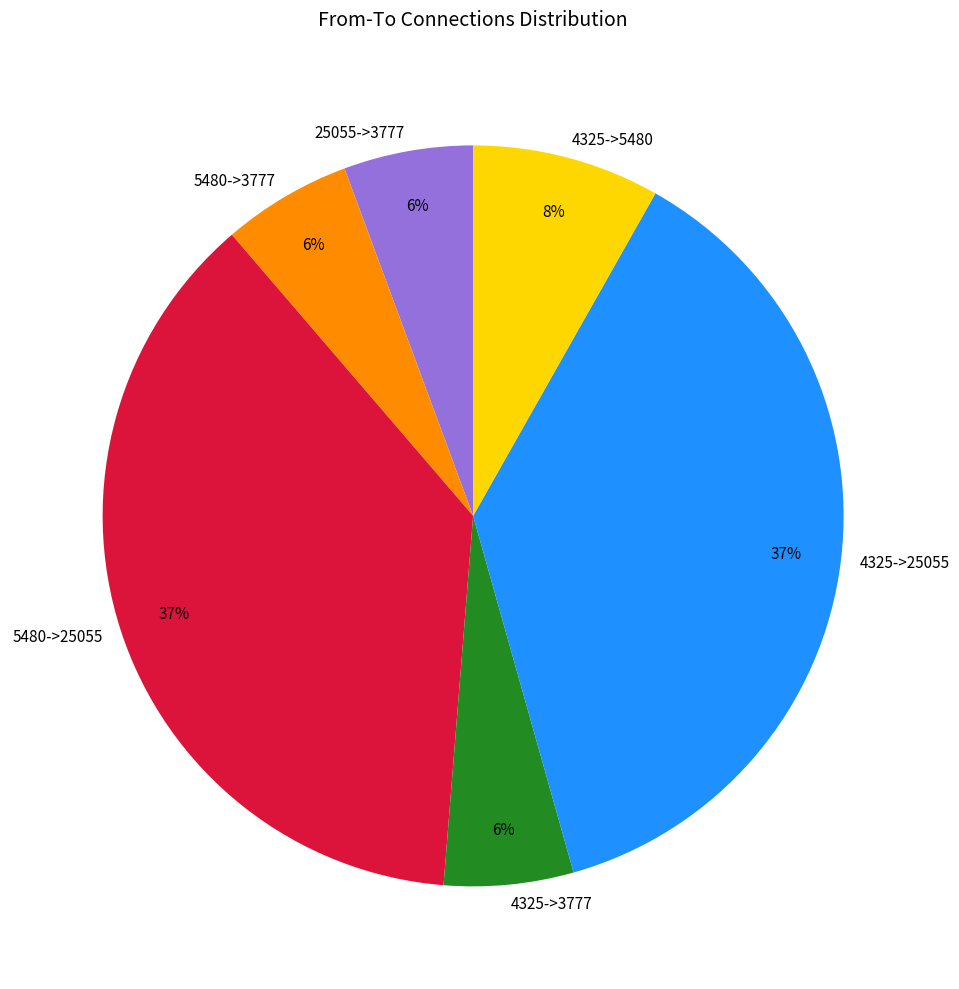

Do 5480->25055 and 5480->3777 together represent more than half of the pie?

No